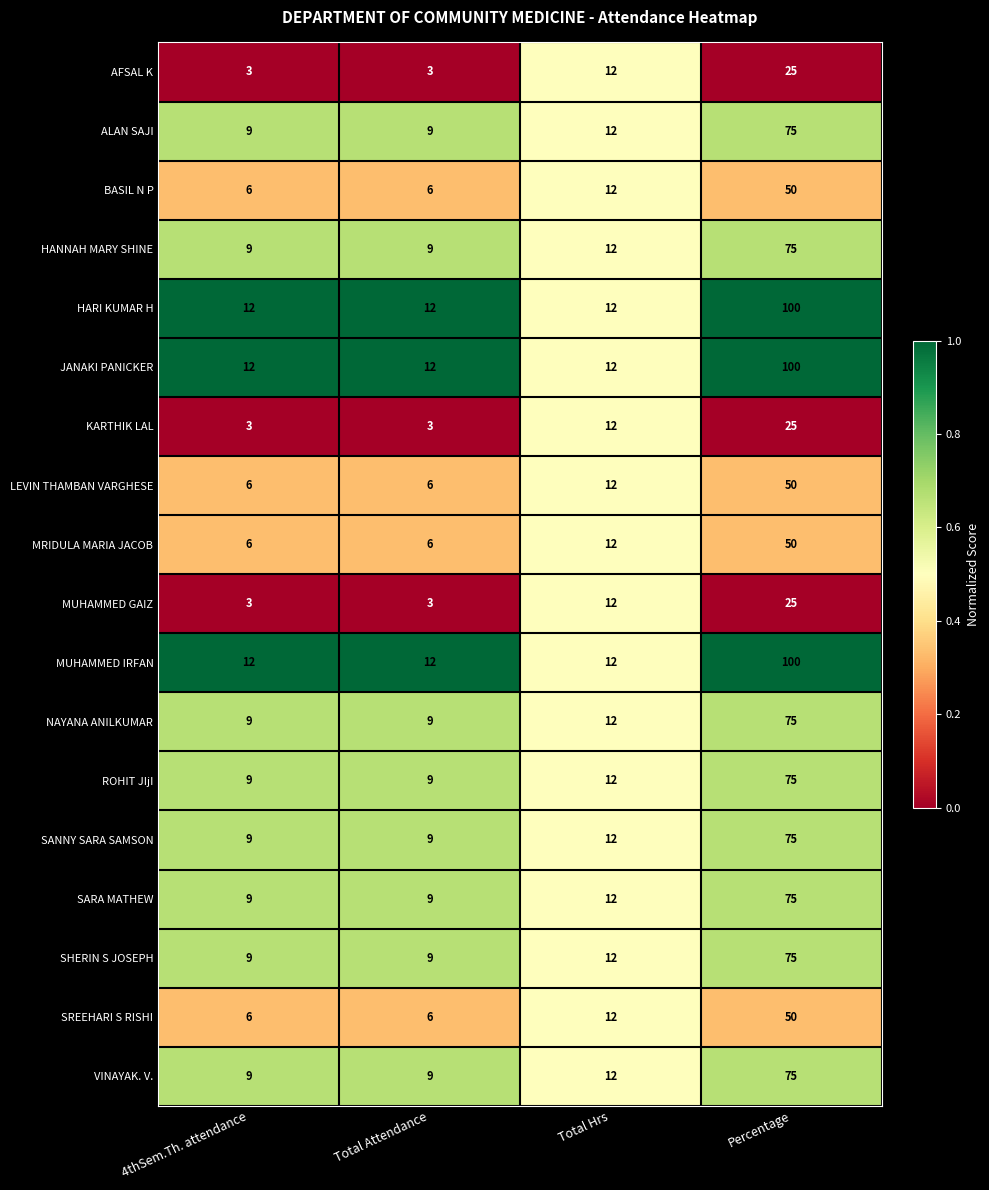

How many BASIL N P values are between 6 and 50?

4